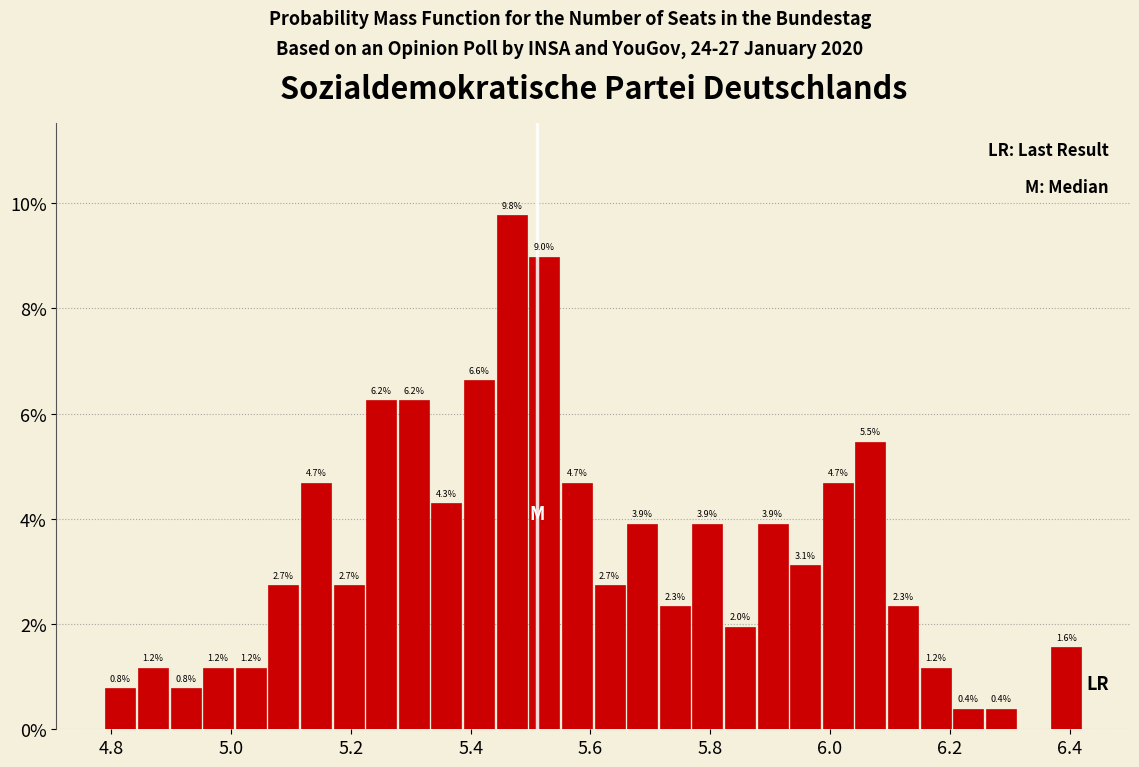

Around what value on the x-axis is the tallest bar? Give the approximate position of its centre, as read against the axis.

5.46